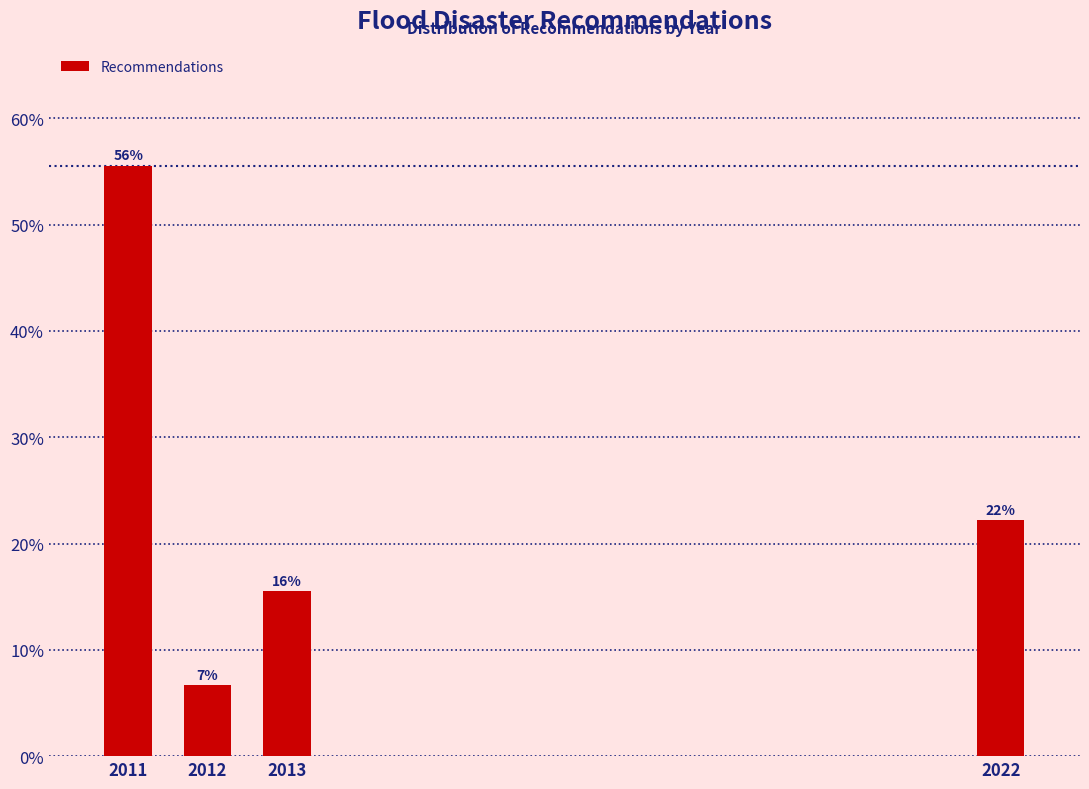

Are the bars horizontal?

No